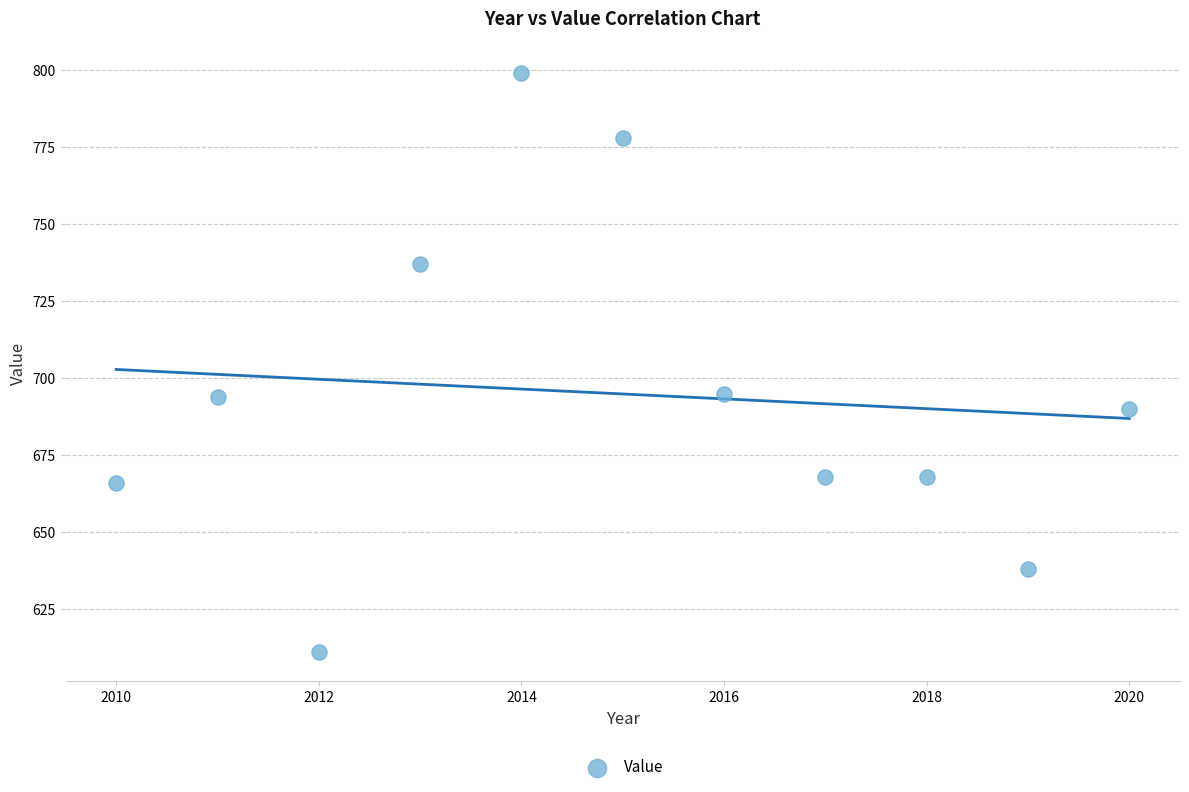

What is the range of X values (max minus min)?

10